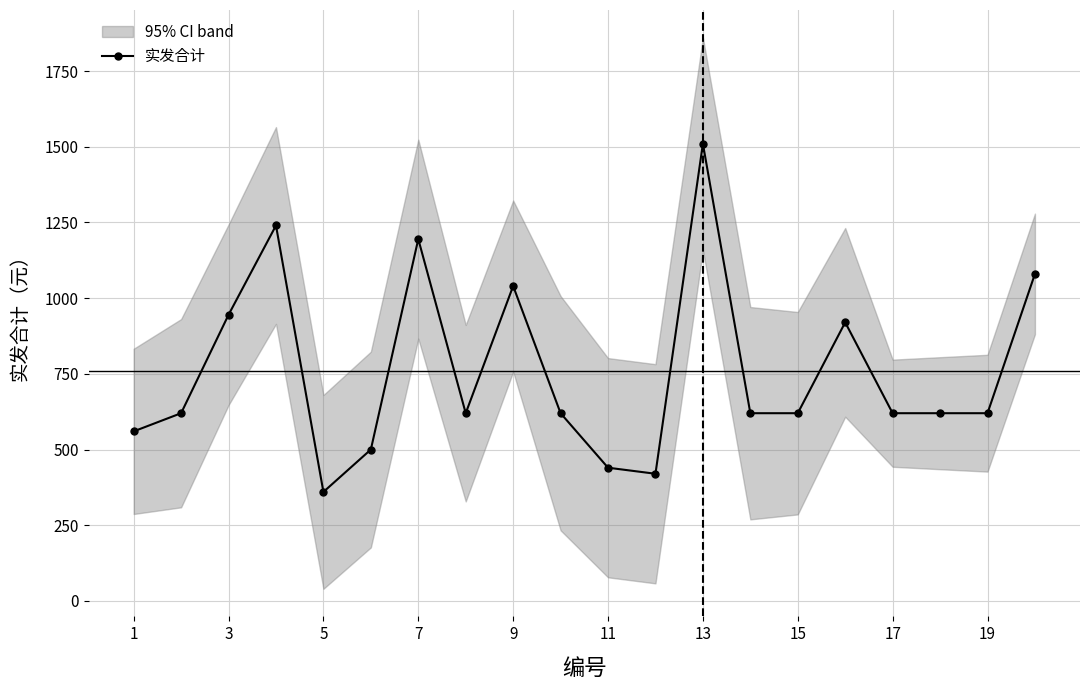

Reading left to right, extract all data points from this chart.

560	620	945	1240	360	500	1195	620	1040	620	440	420	1510	620	620	920	620	620	620	1080